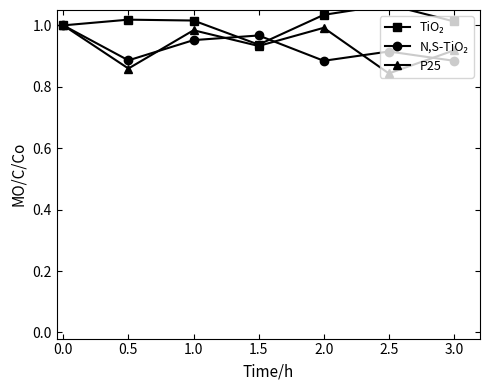

In P25, how many points are lower than both neighbors (excluding endpoints)?

3